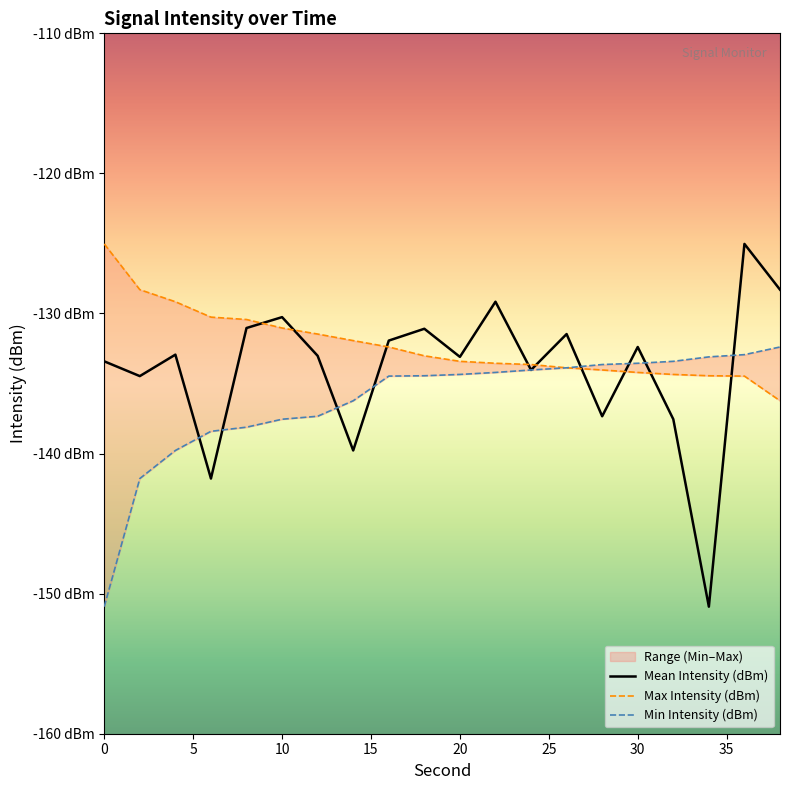

Rank the series by their average value, from highest to lowest.

Max Intensity (dBm), Mean Intensity (dBm), Min Intensity (dBm)